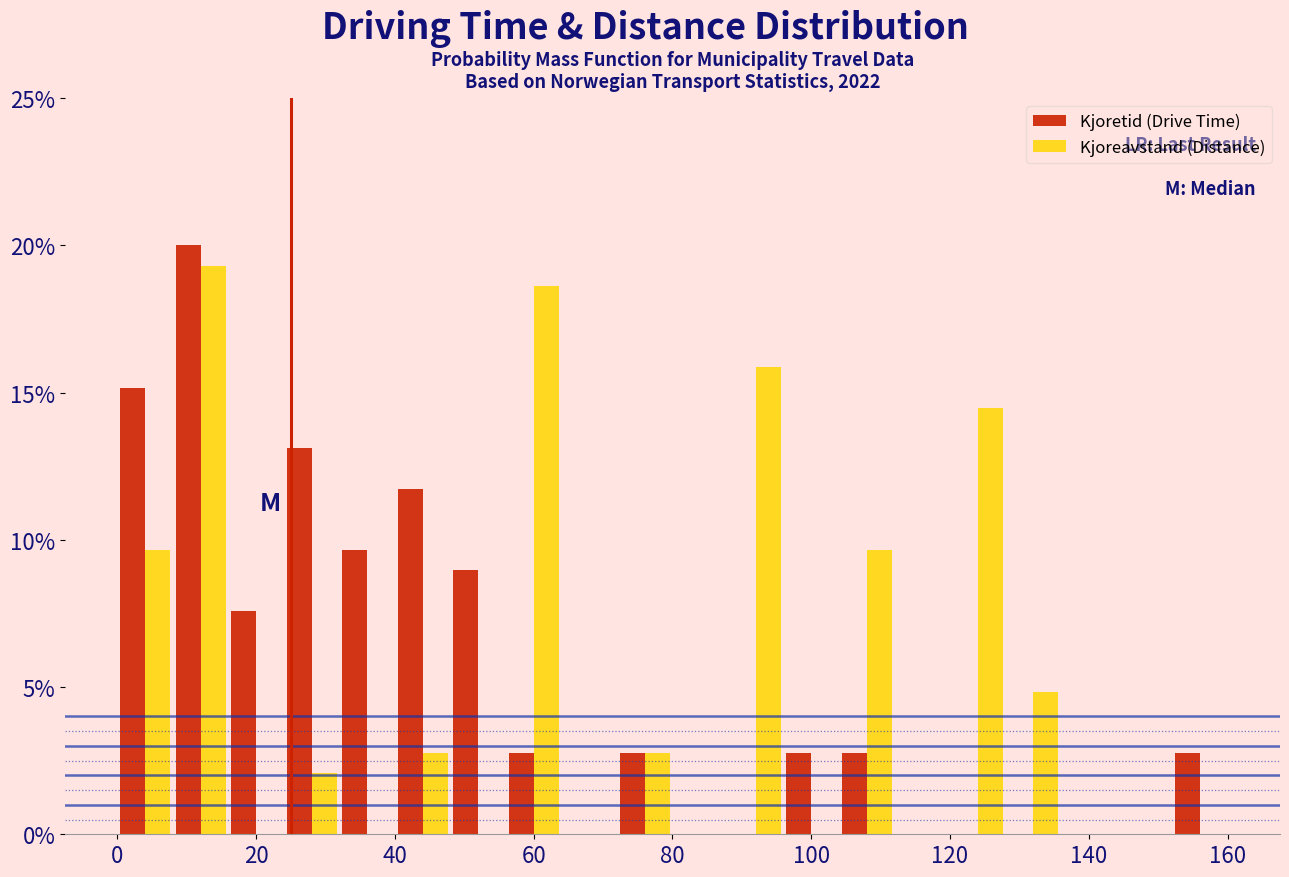

Reading left to right, list every range on the x-axis with the height of the bar of each series over it. The values are not printed on the chart, so give them approximately, as read against the axis.

0 to 8: Kjoretid (Drive Time)=15.0	Kjoreavstand (Distance)=9.5
8 to 16: Kjoretid (Drive Time)=20.0	Kjoreavstand (Distance)=19.5
16 to 24: Kjoretid (Drive Time)=7.5	Kjoreavstand (Distance)=0
24 to 32: Kjoretid (Drive Time)=13.0	Kjoreavstand (Distance)=2.0
32 to 40: Kjoretid (Drive Time)=9.5	Kjoreavstand (Distance)=0
40 to 48: Kjoretid (Drive Time)=11.5	Kjoreavstand (Distance)=3.0
48 to 56: Kjoretid (Drive Time)=9.0	Kjoreavstand (Distance)=0
56 to 64: Kjoretid (Drive Time)=3.0	Kjoreavstand (Distance)=18.5
64 to 72: Kjoretid (Drive Time)=0	Kjoreavstand (Distance)=0
72 to 80: Kjoretid (Drive Time)=3.0	Kjoreavstand (Distance)=3.0
80 to 88: Kjoretid (Drive Time)=0	Kjoreavstand (Distance)=0
88 to 96: Kjoretid (Drive Time)=0	Kjoreavstand (Distance)=16.0
96 to 104: Kjoretid (Drive Time)=3.0	Kjoreavstand (Distance)=0
104 to 112: Kjoretid (Drive Time)=3.0	Kjoreavstand (Distance)=9.5
112 to 120: Kjoretid (Drive Time)=0	Kjoreavstand (Distance)=0
120 to 128: Kjoretid (Drive Time)=0	Kjoreavstand (Distance)=14.5
128 to 136: Kjoretid (Drive Time)=0	Kjoreavstand (Distance)=5.0
136 to 144: Kjoretid (Drive Time)=0	Kjoreavstand (Distance)=0
144 to 152: Kjoretid (Drive Time)=0	Kjoreavstand (Distance)=0
152 to 160: Kjoretid (Drive Time)=3.0	Kjoreavstand (Distance)=0